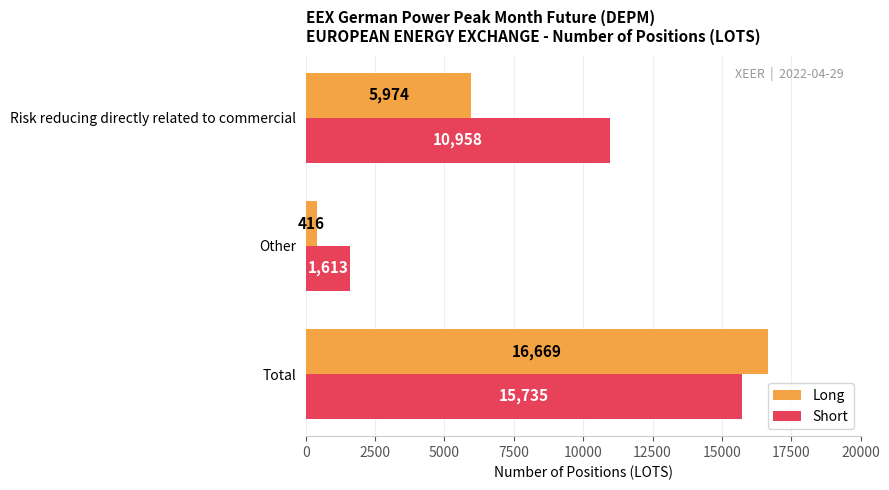

How many values in the Short series are below 10958?

1